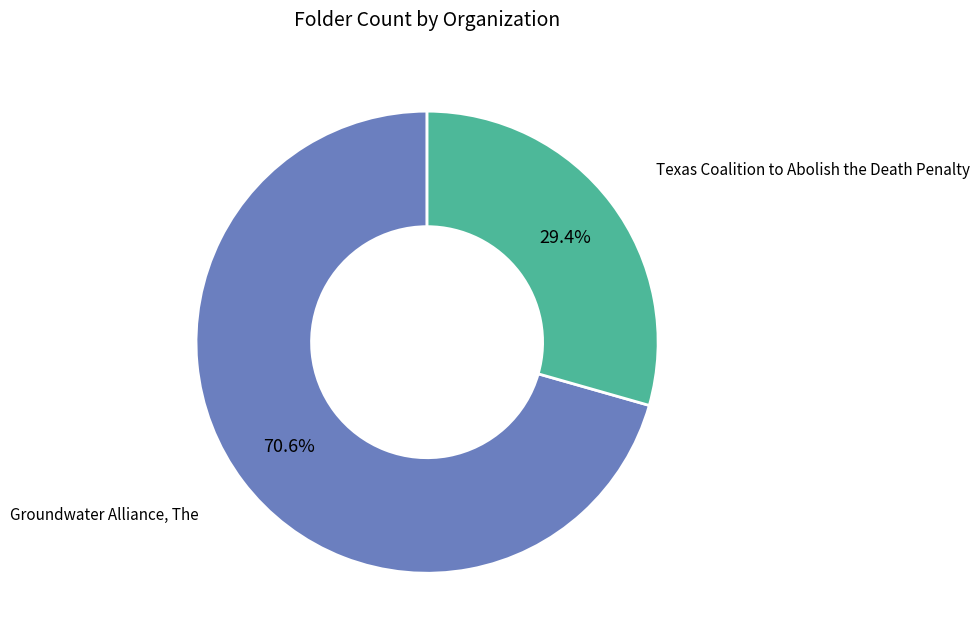

Count the number of slices in the pie.

2